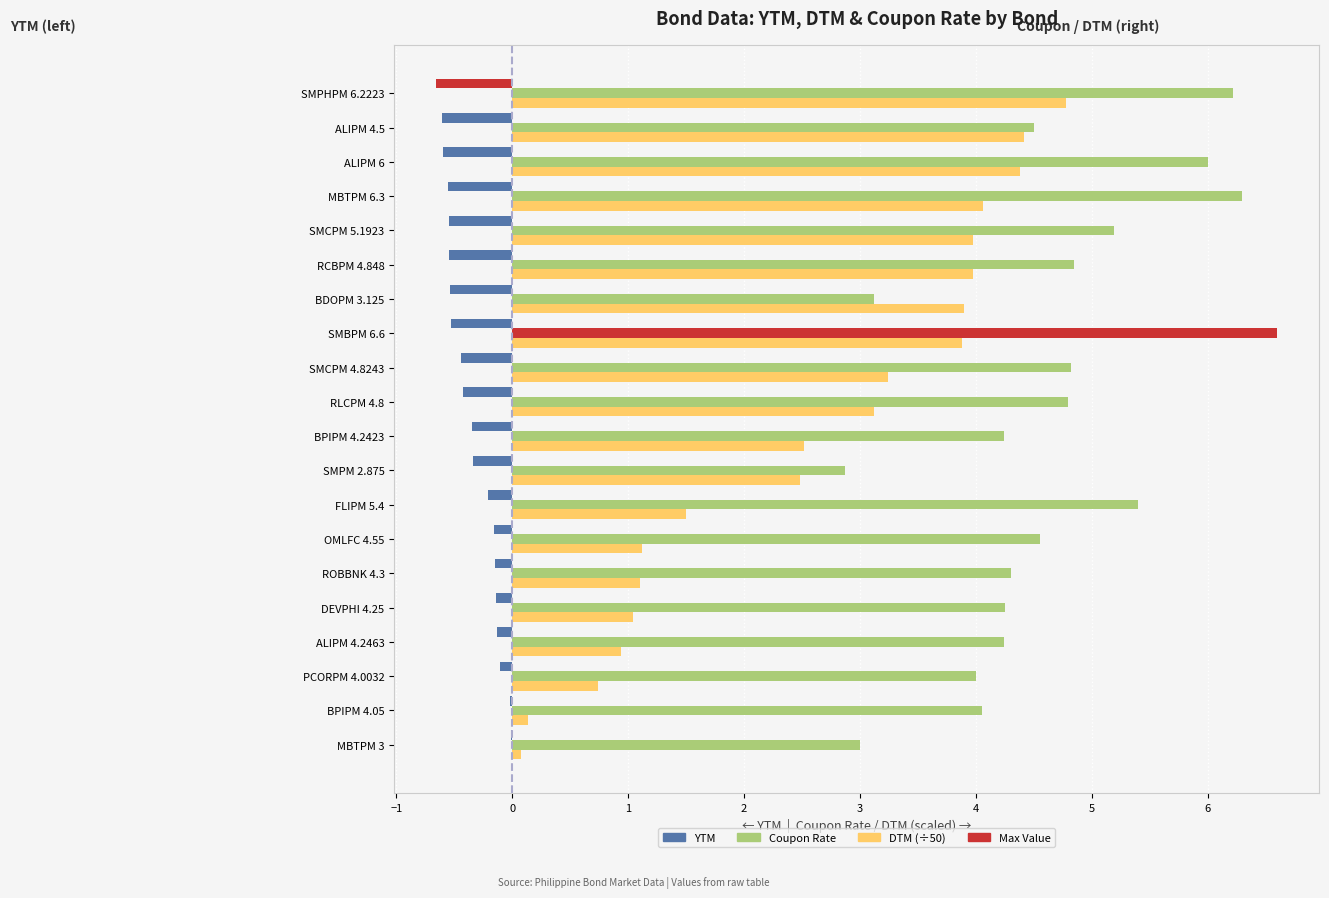

The Coupon Rate series shows 1.6 at SMCPM 5.1923. True or false?

False